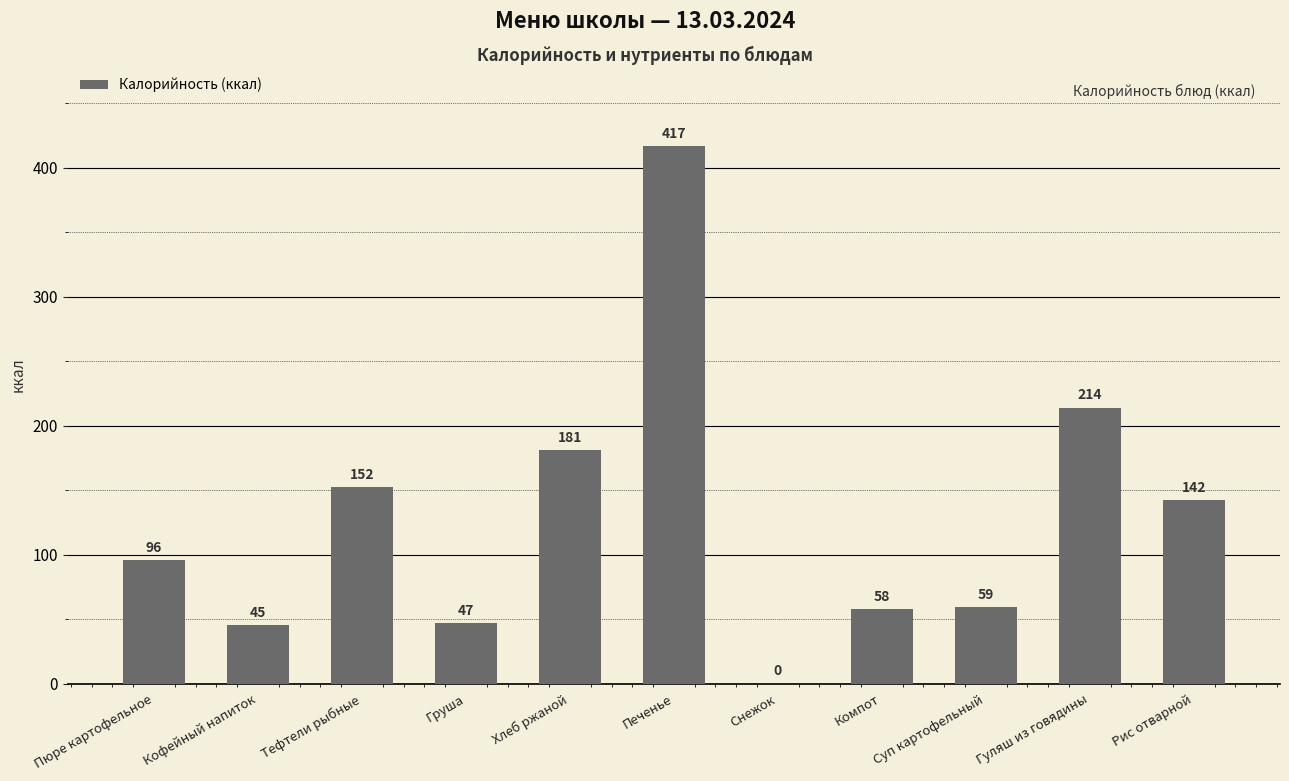

What is the sum of all values?

1411